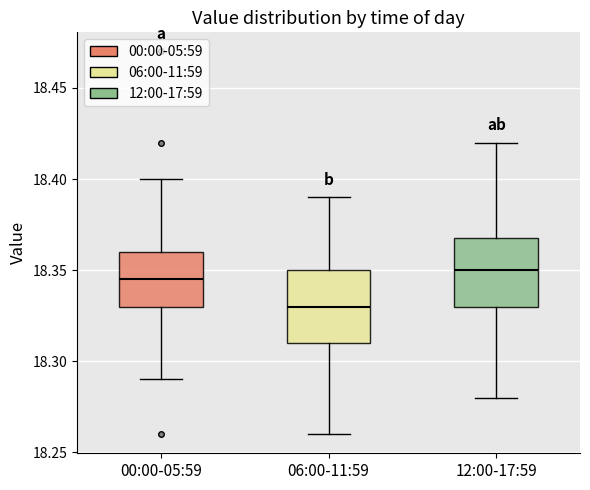

Reading left to right, read every box against the y-axis: the position of its median line, the range the box covers, and the ends of its whiskers. The values are not printed on the chart, so give them approximately, as read against the axis.

00:00-05:59: median 18.345, box 18.330 to 18.360, whiskers 18.290 to 18.400
06:00-11:59: median 18.330, box 18.310 to 18.350, whiskers 18.260 to 18.390
12:00-17:59: median 18.350, box 18.330 to 18.370, whiskers 18.280 to 18.420